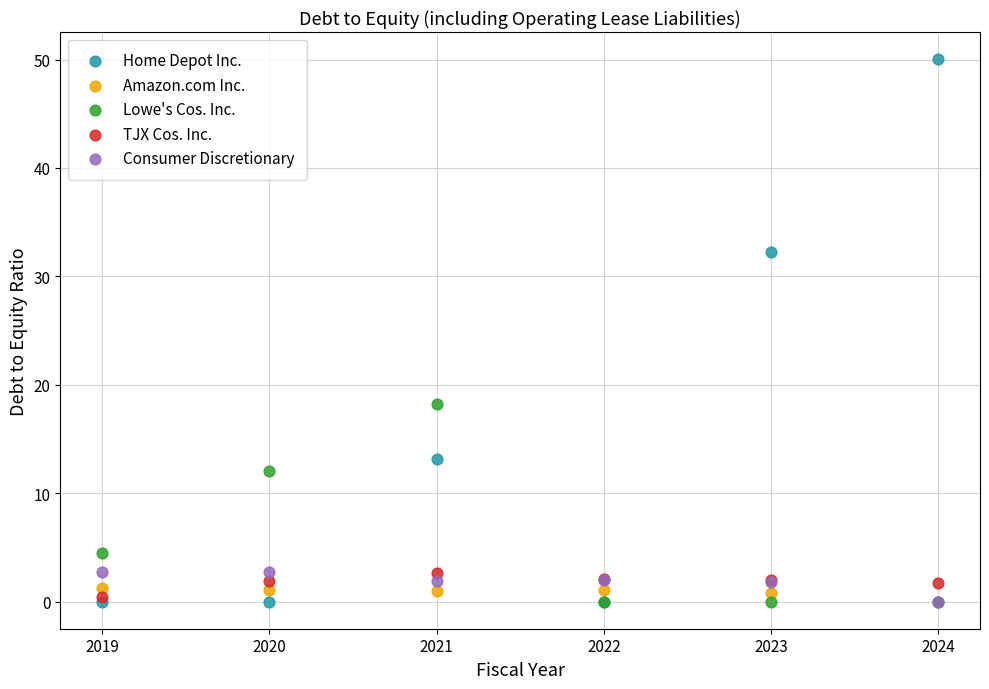

In the Lowe's Cos. Inc. series, what Y value is closest to 9?

12.0